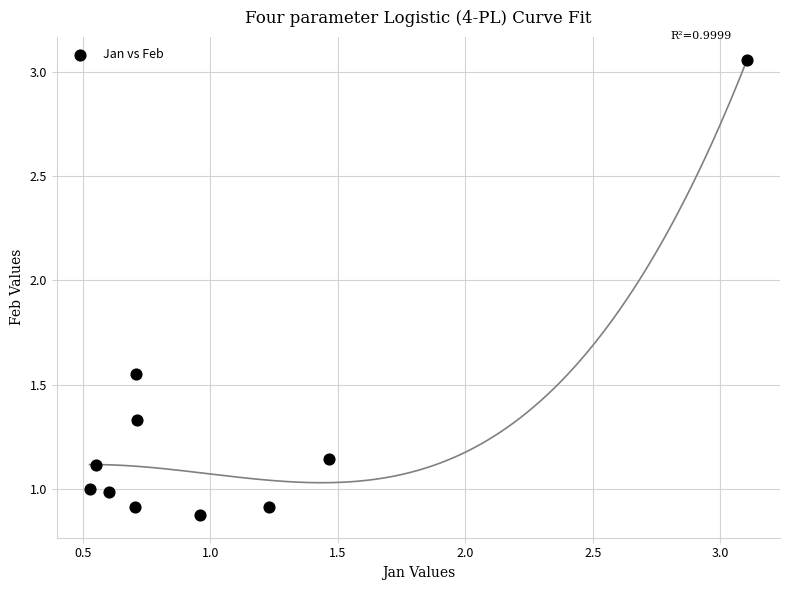

What is the range of X values (max minus min)?

2.6